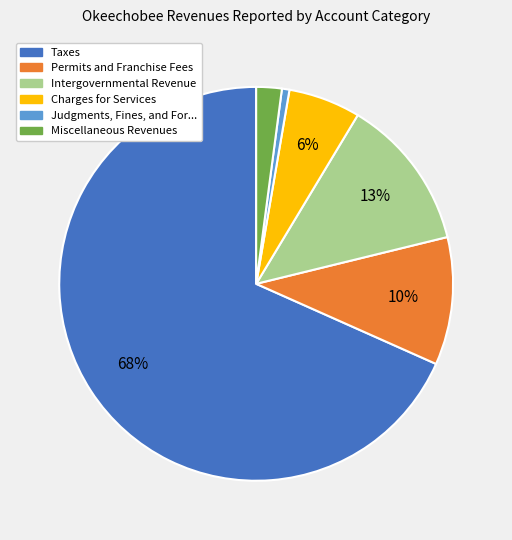

To the nearest percent, what is the average slice percentage?

17%